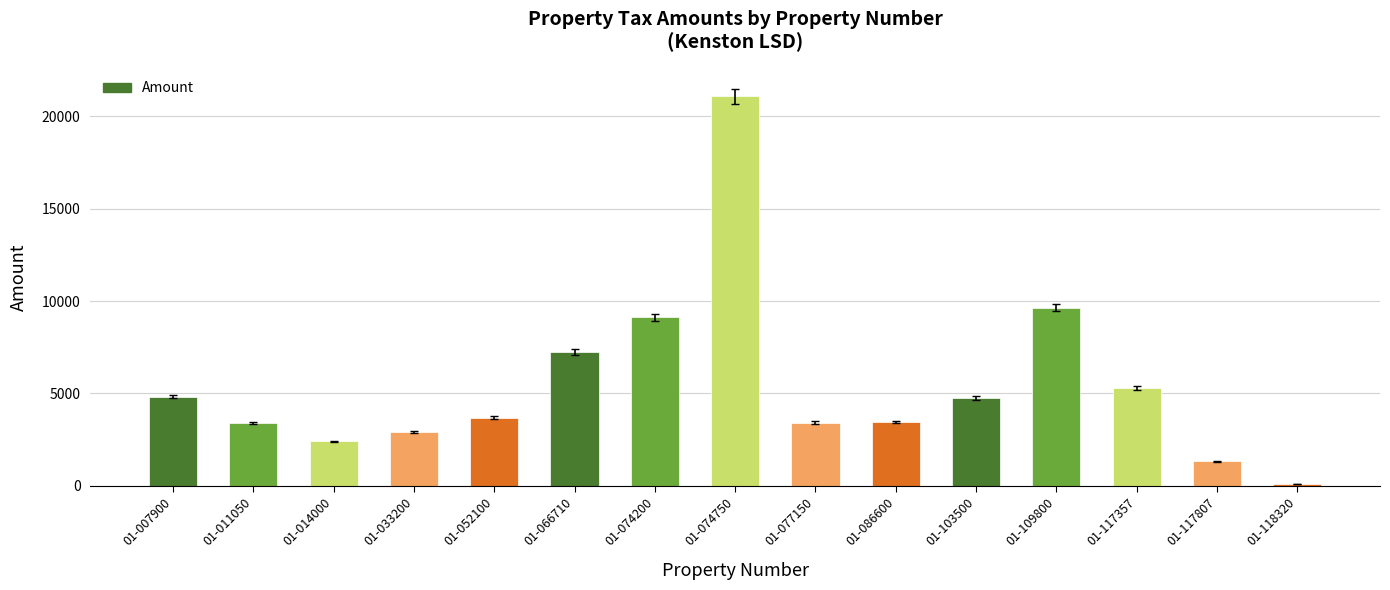

What is the difference between the maximum and second lowest values?

19734.3